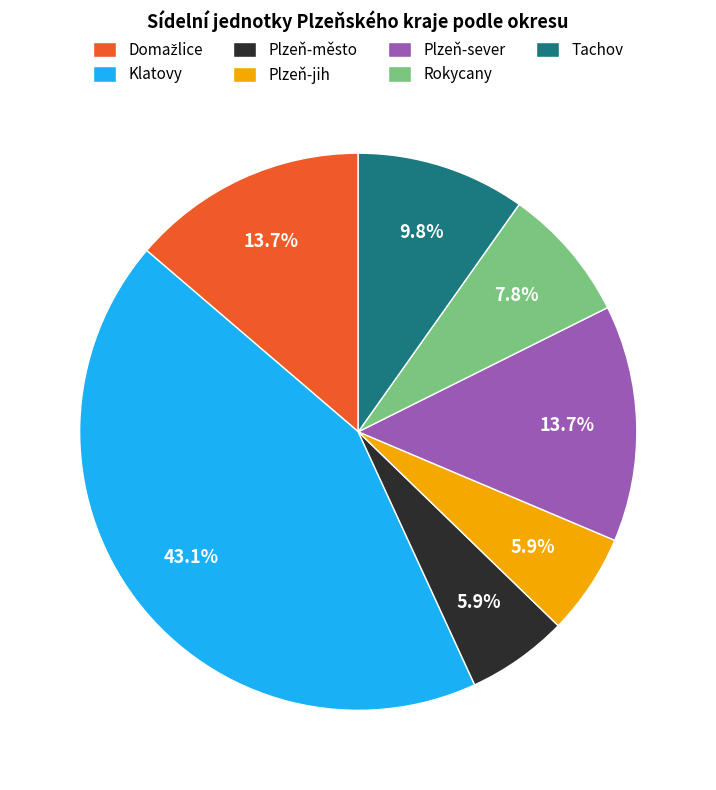

Do Plzeň-jih and Klatovy together represent more than half of the pie?

No